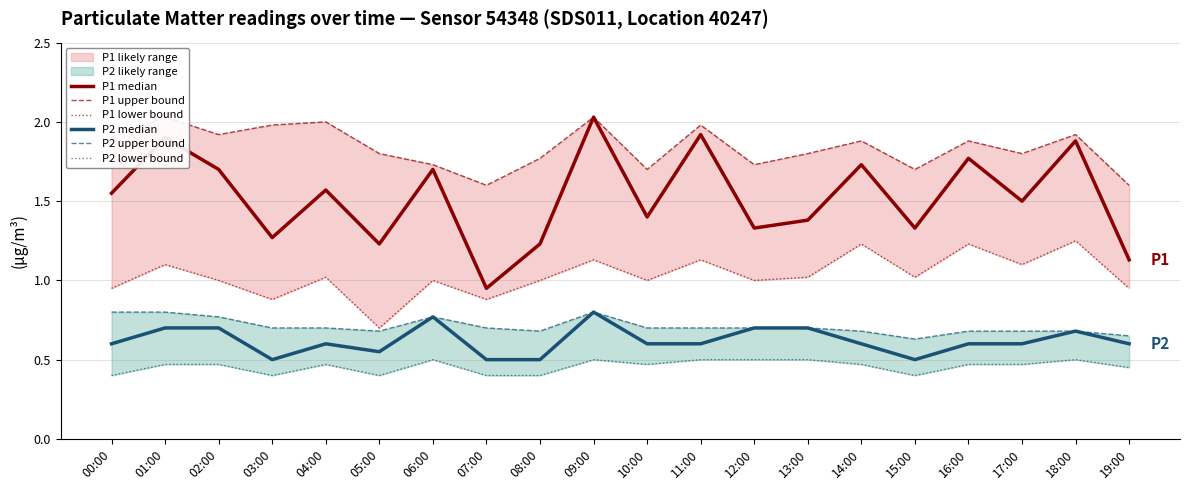

How many distinct data groups are displayed?

6